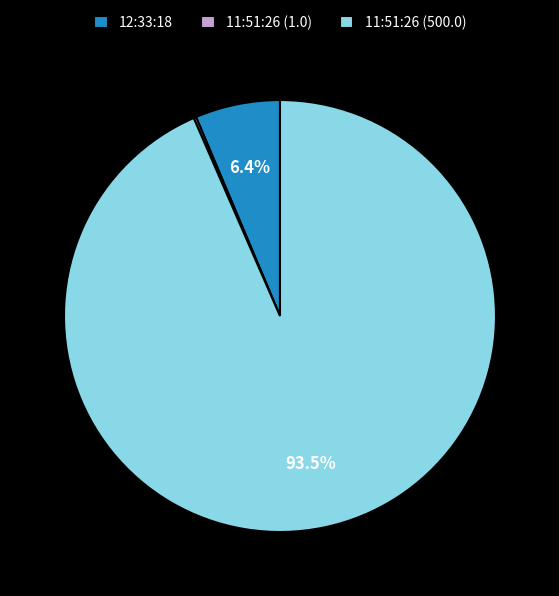

Which slice is the largest?

11:51:26 (500.0)